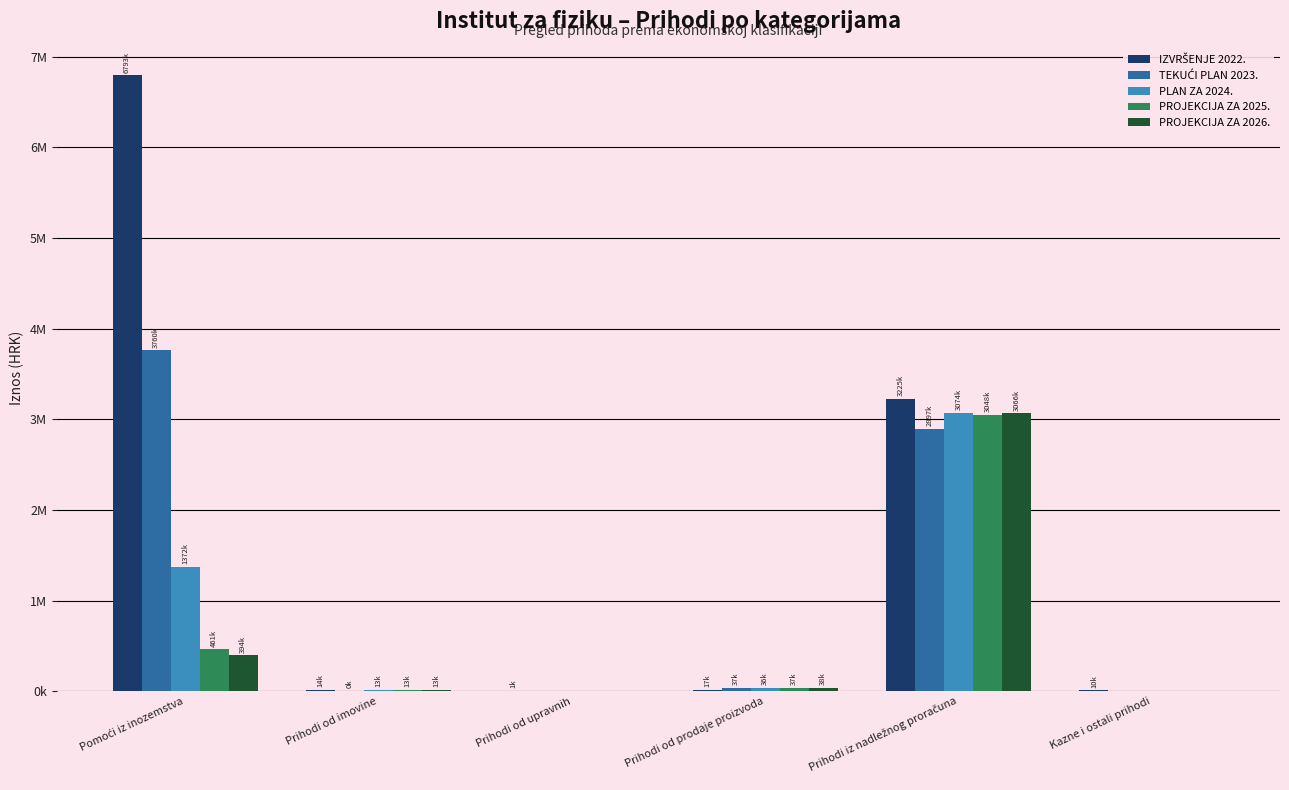

The value of PROJEKCIJA ZA 2026. at Prihodi od imovine is 13000. True or false?

True